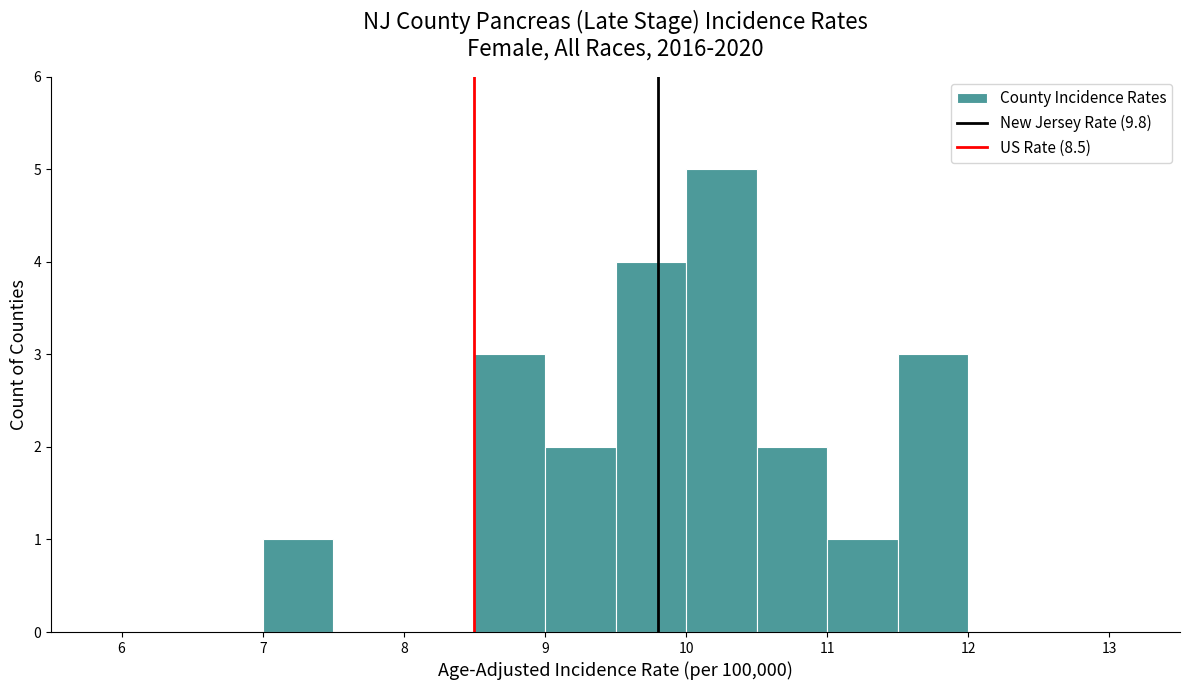

How tall is the bar that spans 9.0 to 9.5 on the x-axis? The values are not printed on the chart, so give them approximately, as read against the axis.

2